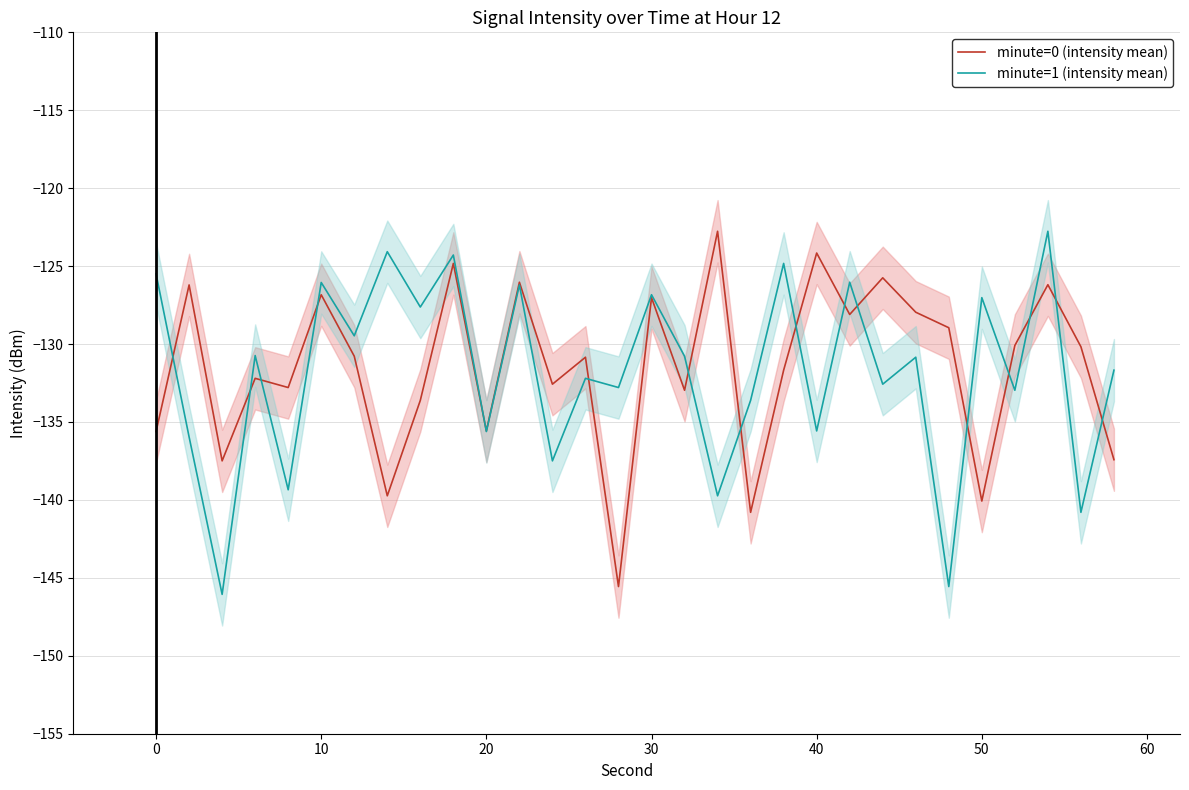

True or false: minute=0 (intensity mean) and minute=1 (intensity mean) intersect in this chart.

True